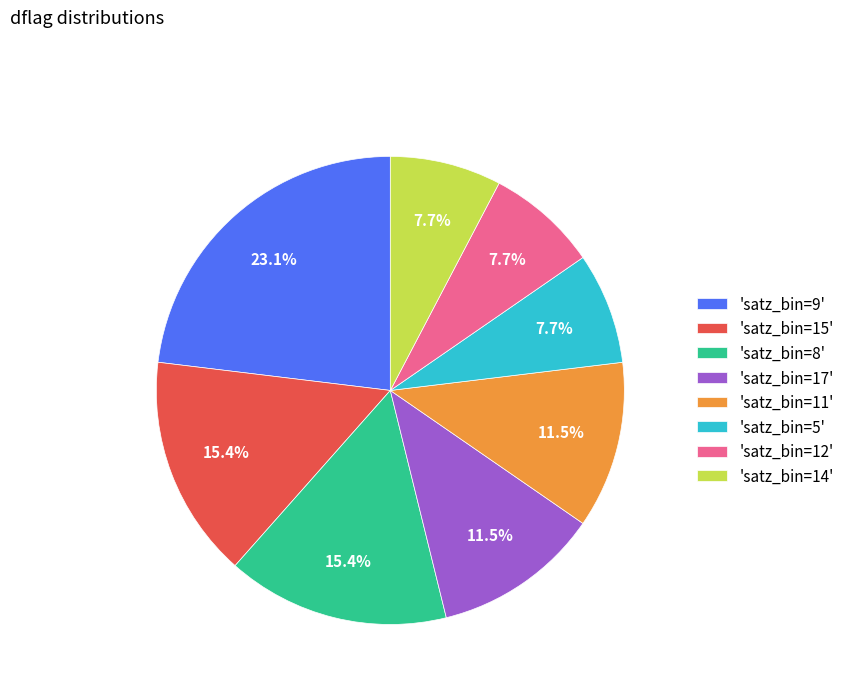

What is the largest slice in the pie chart?

'satz_bin=9'